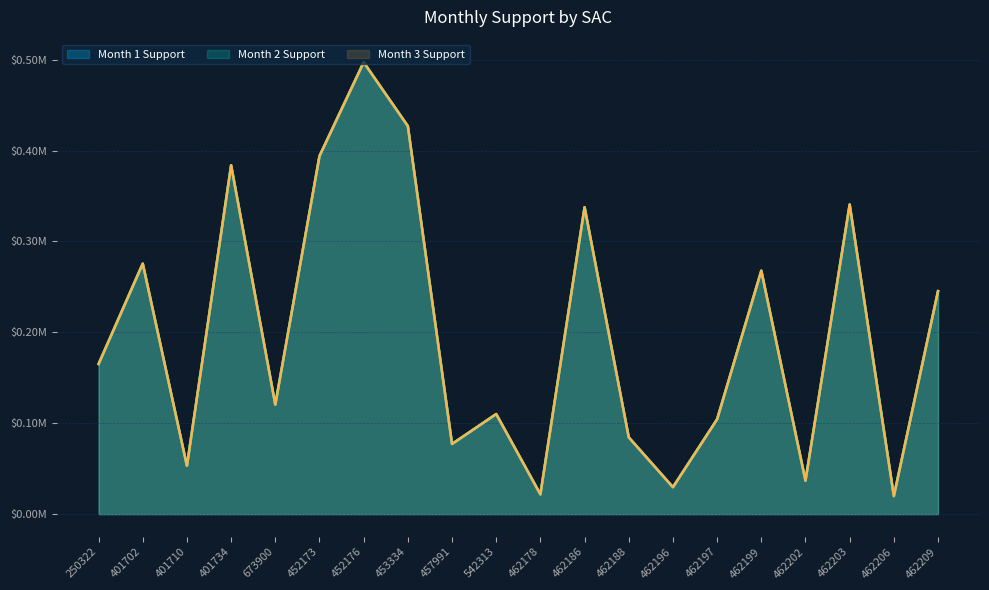

What is the minimum value for Month 2 Support?

19925.3